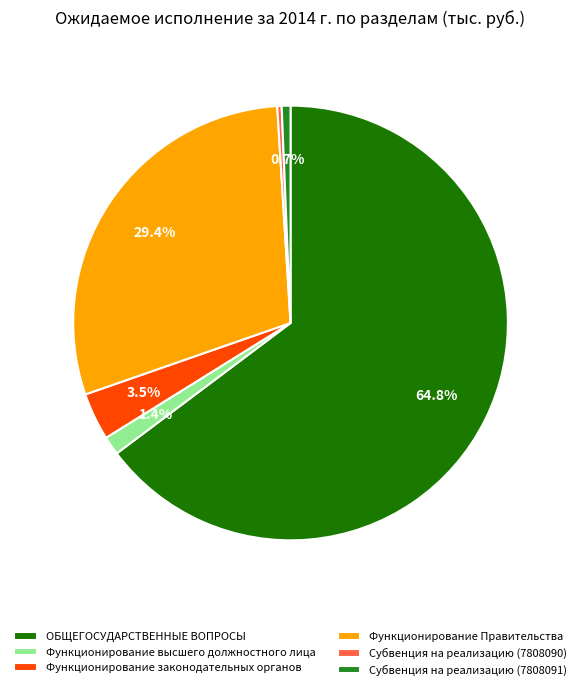

What is the change in value from Функционирование Правительства to Субвенция на реализацию (7808090)?

-27578.9